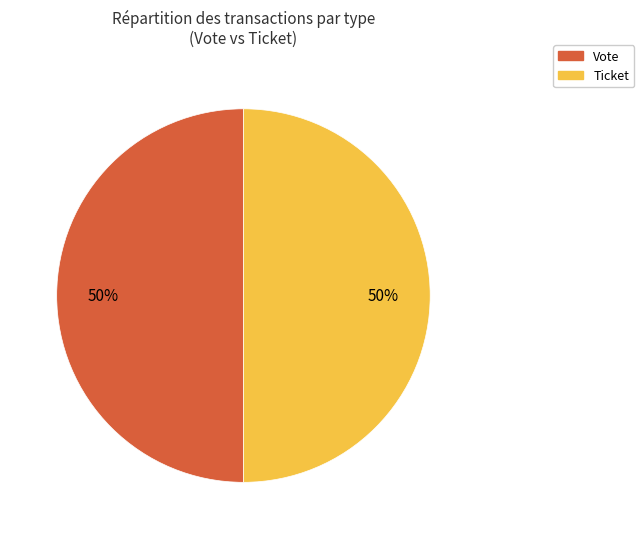

To the nearest percent, what is the average slice percentage?

50%